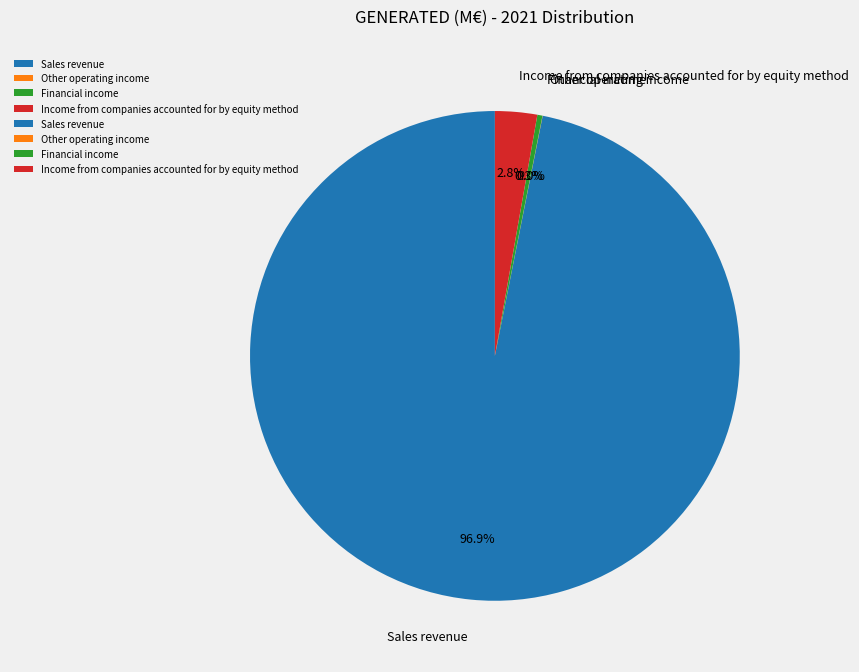

Is it true that Income from companies accounted for by equity method is 14% of the pie?

False